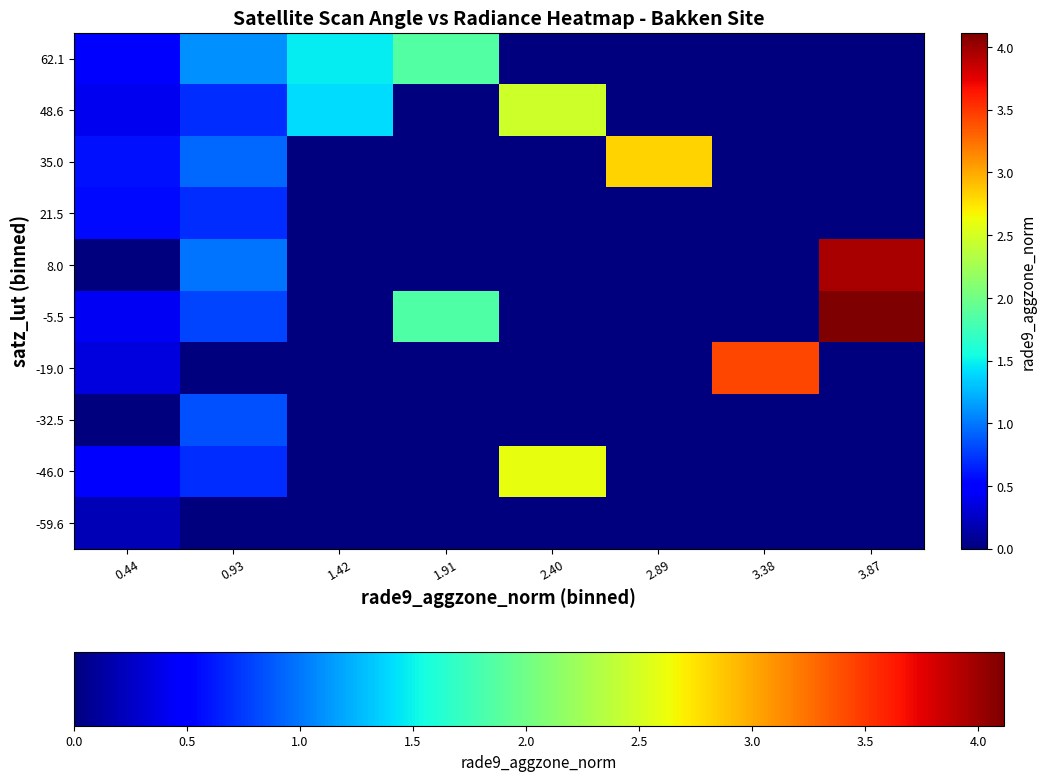

Reading left to right, list all the values displayed in this chart.

-59.6: 0.44=0.2	0.93=0.0	1.42=0.0	1.91=0.0	2.40=0.0	2.89=0.0	3.38=0.0	3.87=0.0
-46.0: 0.44=0.5	0.93=0.7	1.42=0.0	1.91=0.0	2.40=2.6	2.89=0.0	3.38=0.0	3.87=0.0
-32.5: 0.44=0.0	0.93=0.8	1.42=0.0	1.91=0.0	2.40=0.0	2.89=0.0	3.38=0.0	3.87=0.0
-19.0: 0.44=0.3	0.93=0.0	1.42=0.0	1.91=0.0	2.40=0.0	2.89=0.0	3.38=3.4	3.87=0.0
-5.5: 0.44=0.4	0.93=0.8	1.42=0.0	1.91=1.8	2.40=0.0	2.89=0.0	3.38=0.0	3.87=4.1
8.0: 0.44=0.0	0.93=1.0	1.42=0.0	1.91=0.0	2.40=0.0	2.89=0.0	3.38=0.0	3.87=4.0
21.5: 0.44=0.6	0.93=0.7	1.42=0.0	1.91=0.0	2.40=0.0	2.89=0.0	3.38=0.0	3.87=0.0
35.0: 0.44=0.6	0.93=0.9	1.42=0.0	1.91=0.0	2.40=0.0	2.89=2.8	3.38=0.0	3.87=0.0
48.6: 0.44=0.4	0.93=0.7	1.42=1.4	1.91=0.0	2.40=2.5	2.89=0.0	3.38=0.0	3.87=0.0
62.1: 0.44=0.5	0.93=1.1	1.42=1.5	1.91=1.9	2.40=0.0	2.89=0.0	3.38=0.0	3.87=0.0